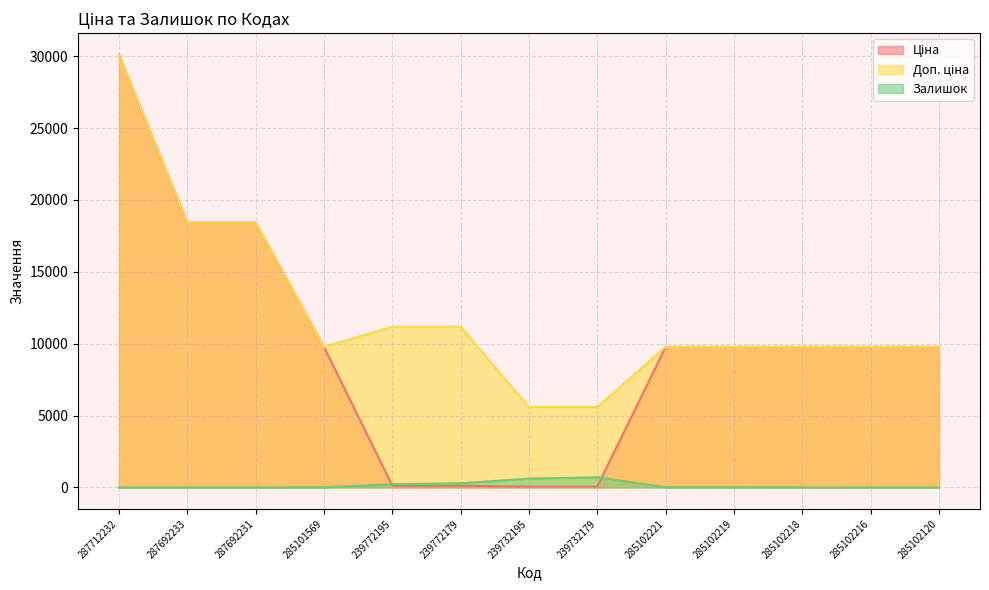

Which category has the highest value in the Залишок series?

239732179